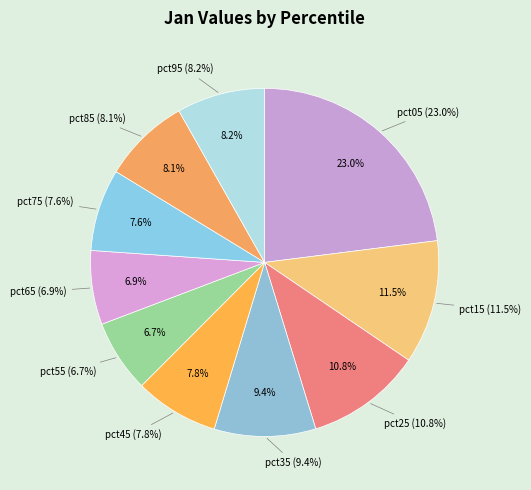

To the nearest percent, what is the difference between the pct15 and pct55 slice percentages?

5%